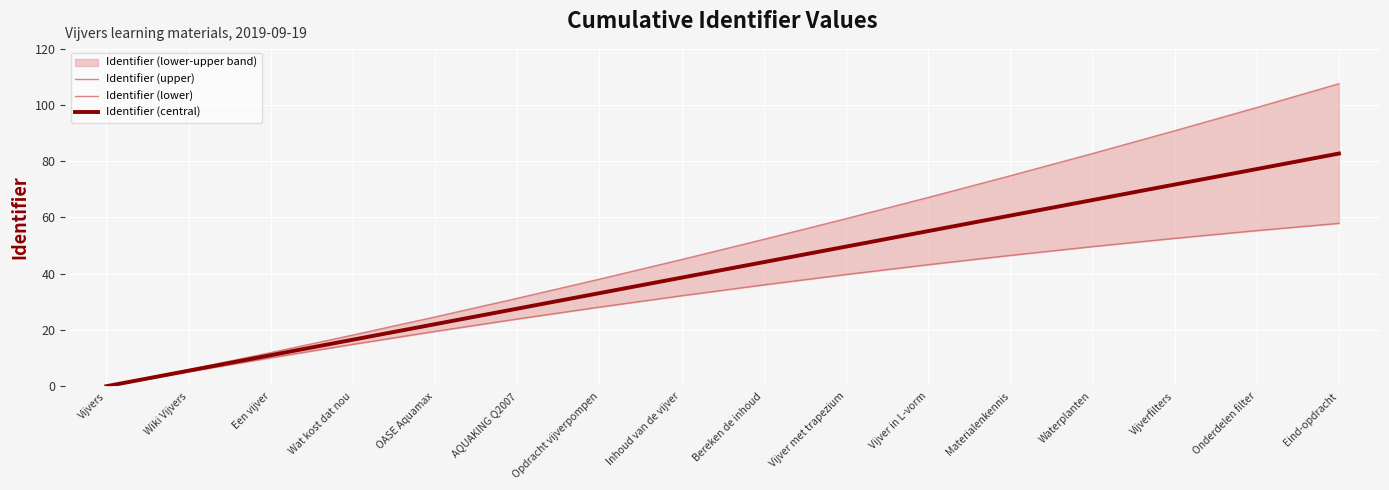

True or false: Identifier (upper) has a value of 82.7 at Waterplanten.

True